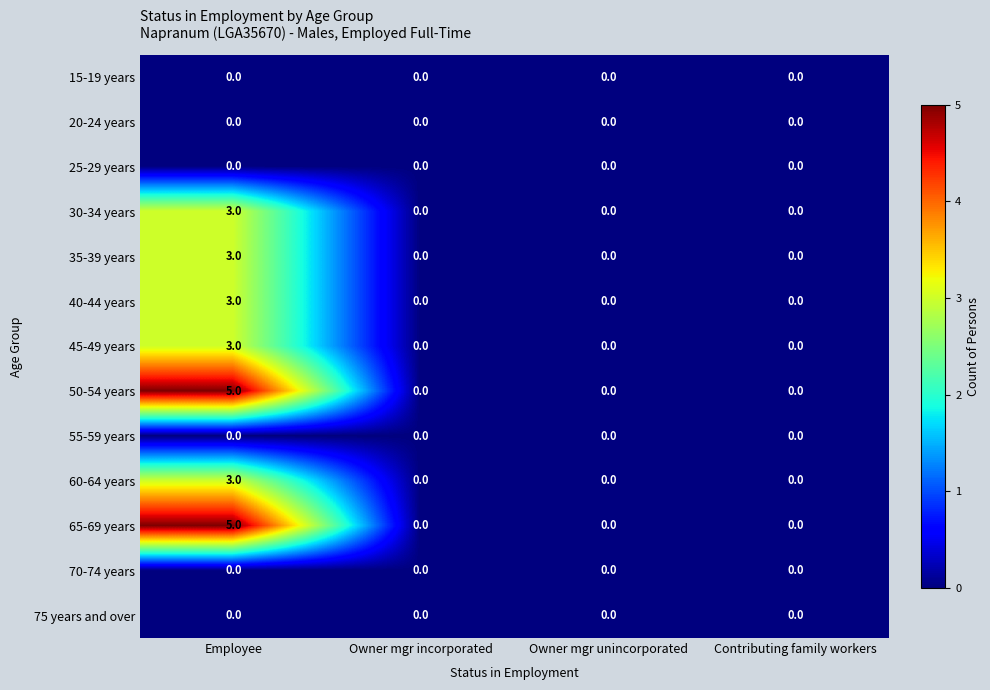

At which label does 45-49 years reach its peak?

Employee